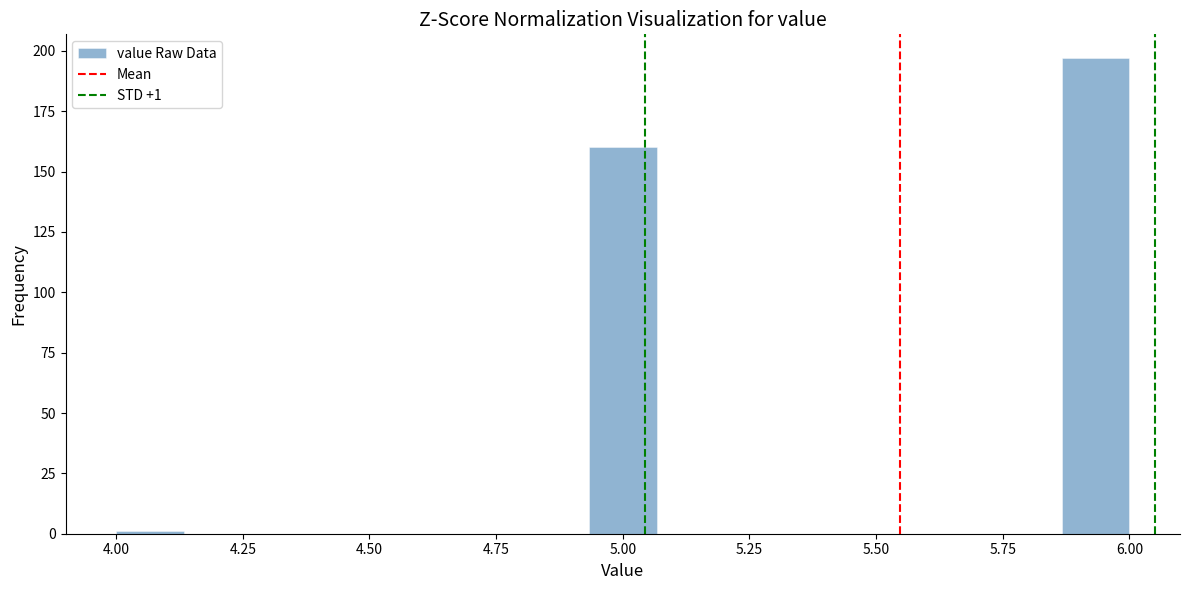

Around what value on the x-axis is the tallest bar? Give the approximate position of its centre, as read against the axis.

5.95